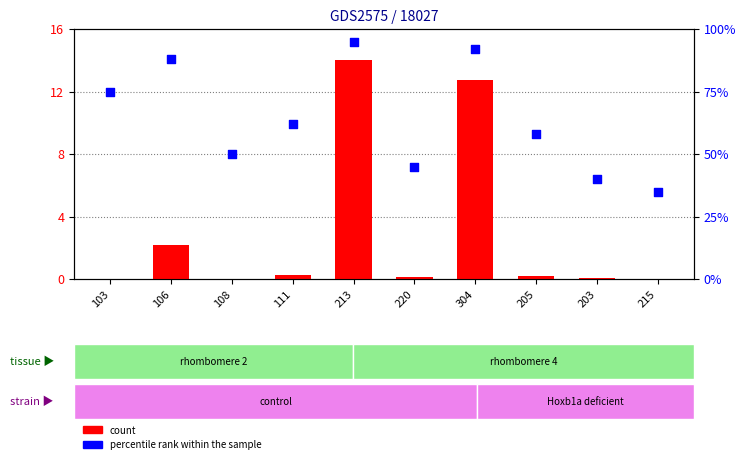

What are all the series names shown in the legend?

count, percentile rank within the sample